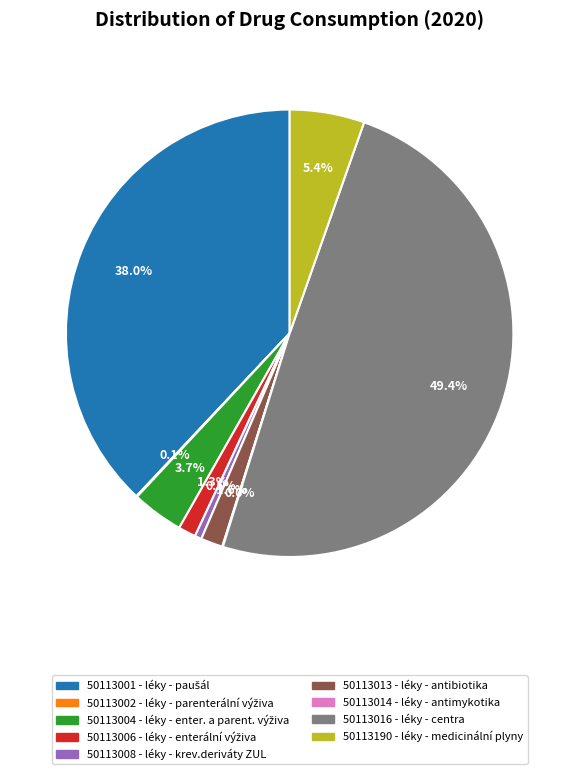

Which slice is the largest?

50113016 - léky - centra